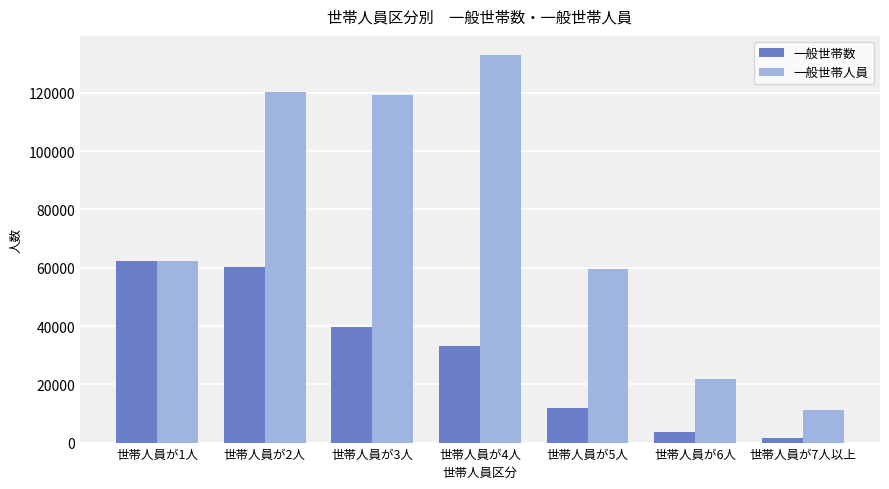

Rank the categories by 一般世帯数 value from lowest to highest.

世帯人員が7人以上, 世帯人員が6人, 世帯人員が5人, 世帯人員が4人, 世帯人員が3人, 世帯人員が2人, 世帯人員が1人